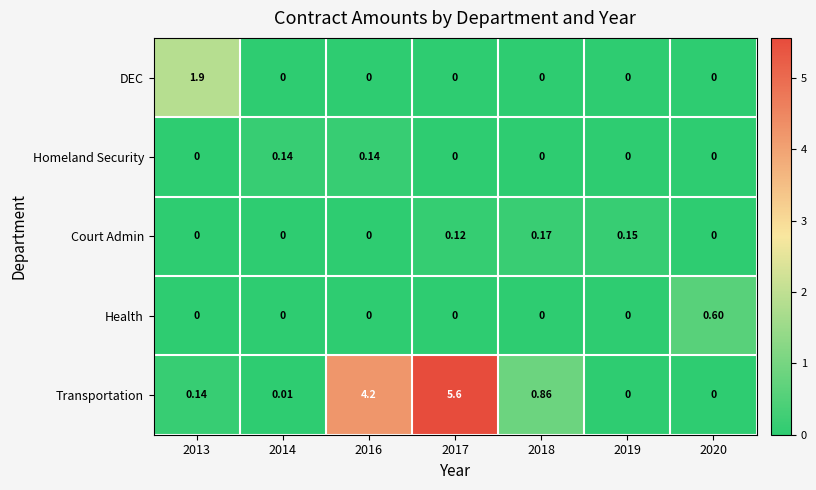

How many values in Health are above zero?

1